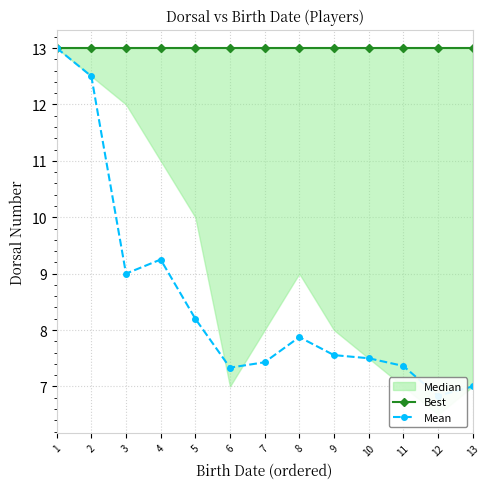

Which category has the highest value in the Mean series?

1